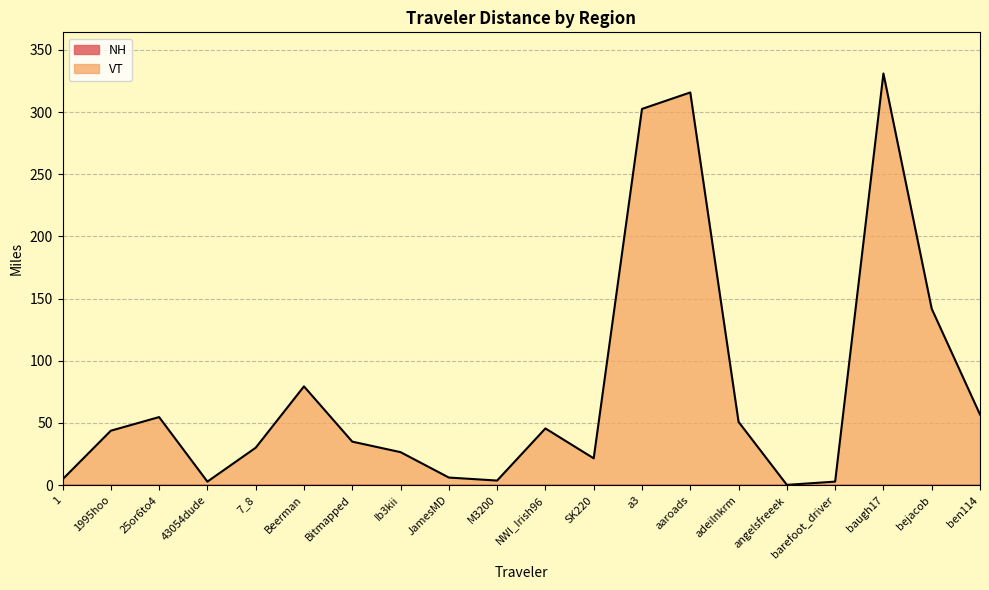

What is the label of the 7th point from the left?

Bitmapped